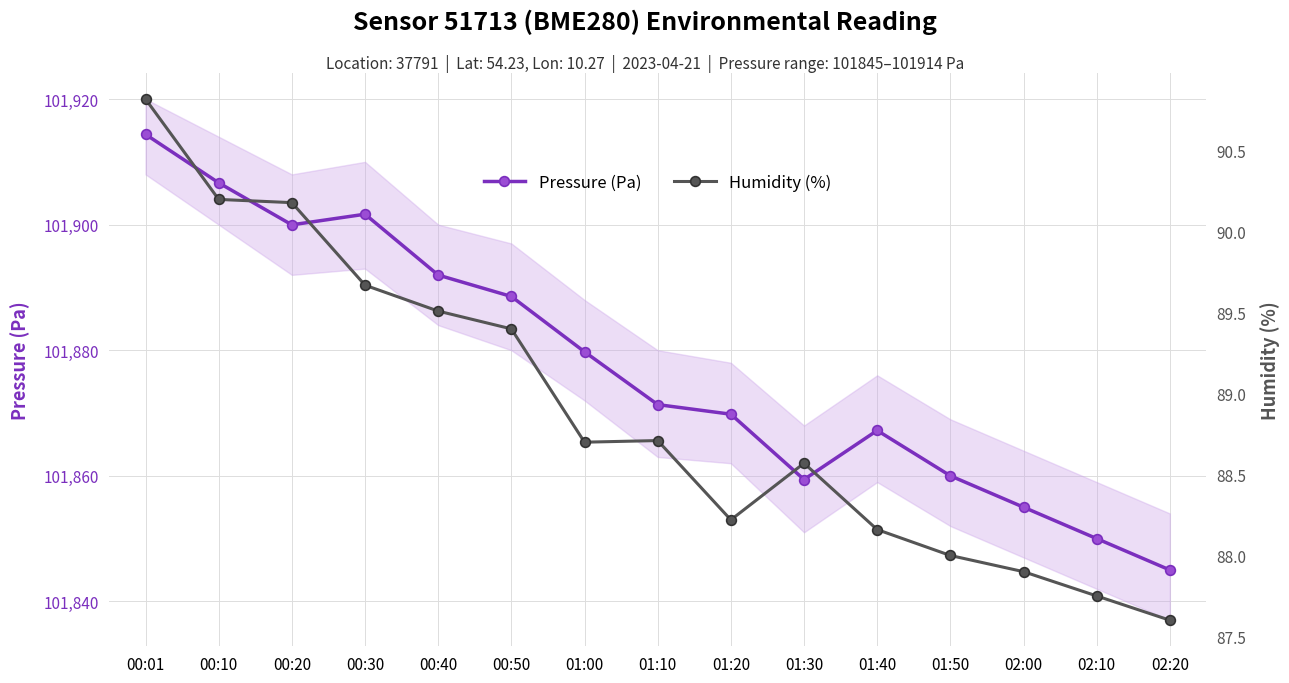

At how many categories does at least one series exceed 27834?

15